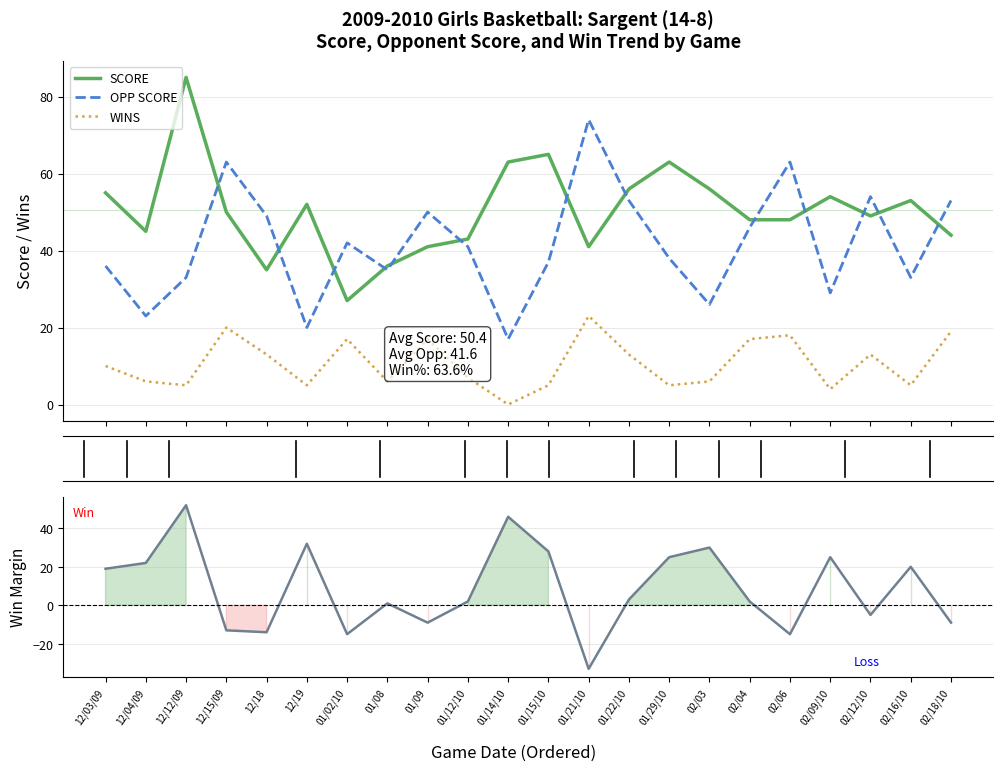

At which category does the chart reach its minimum across all series?

01/14/10